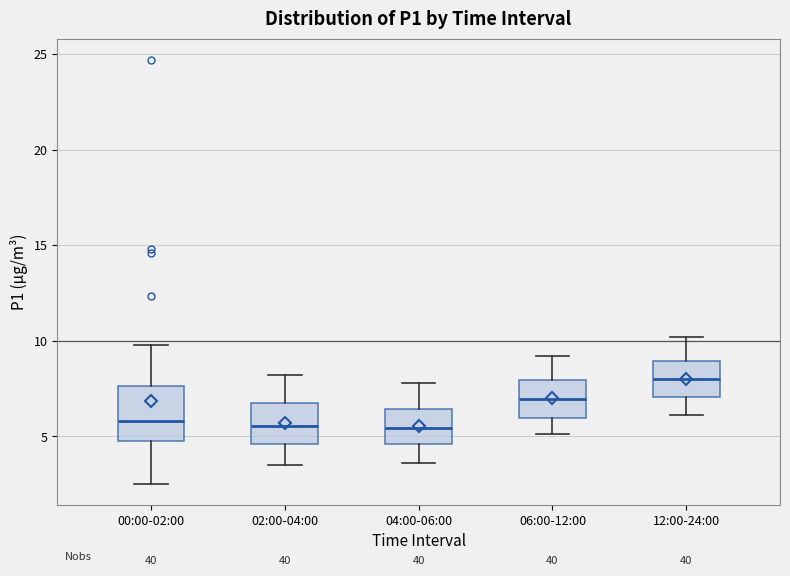

Comparing the boxes themselves (not the whiskers), which one is the tallest?

00:00-02:00